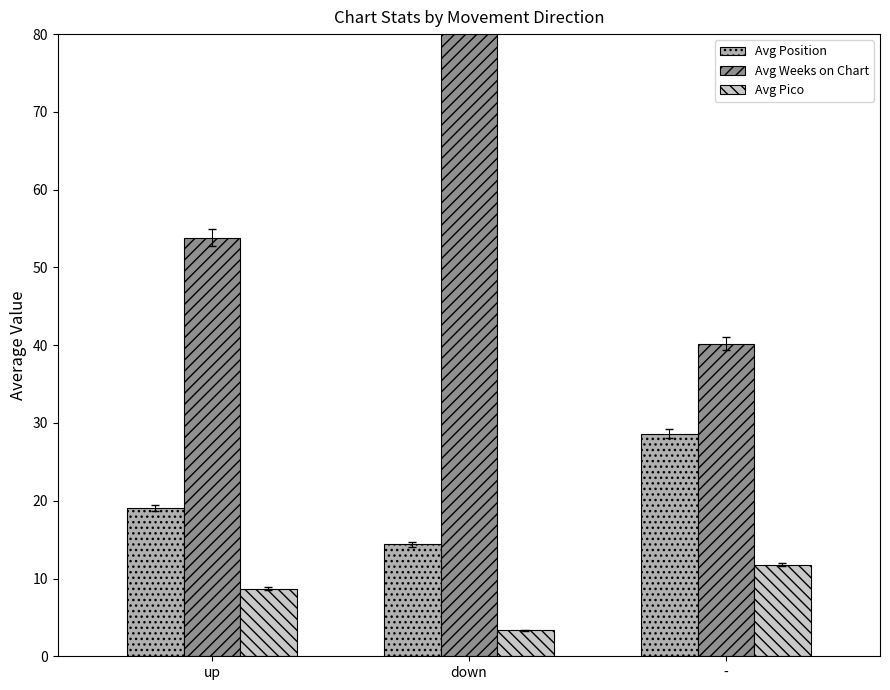

What is the difference between the second highest and minimum values in the Avg Position series?

4.7